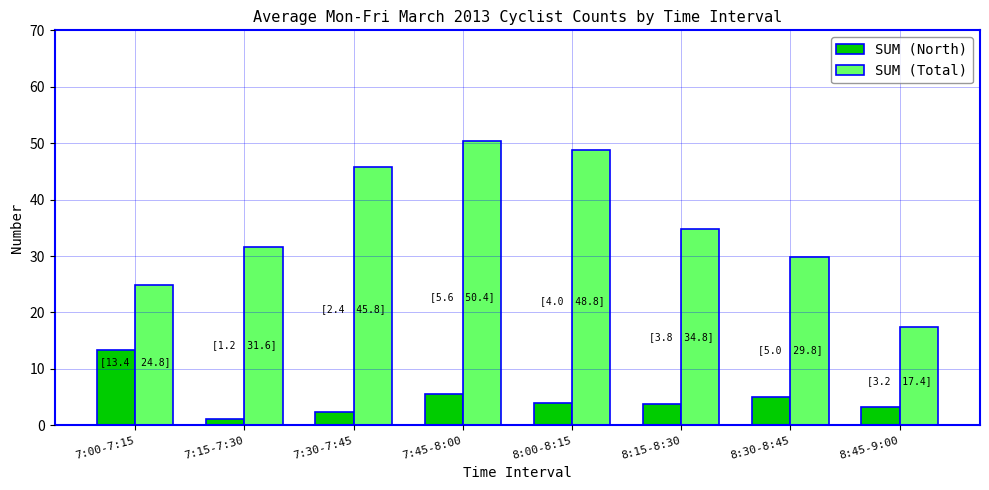

How many groups of bars are there?

8